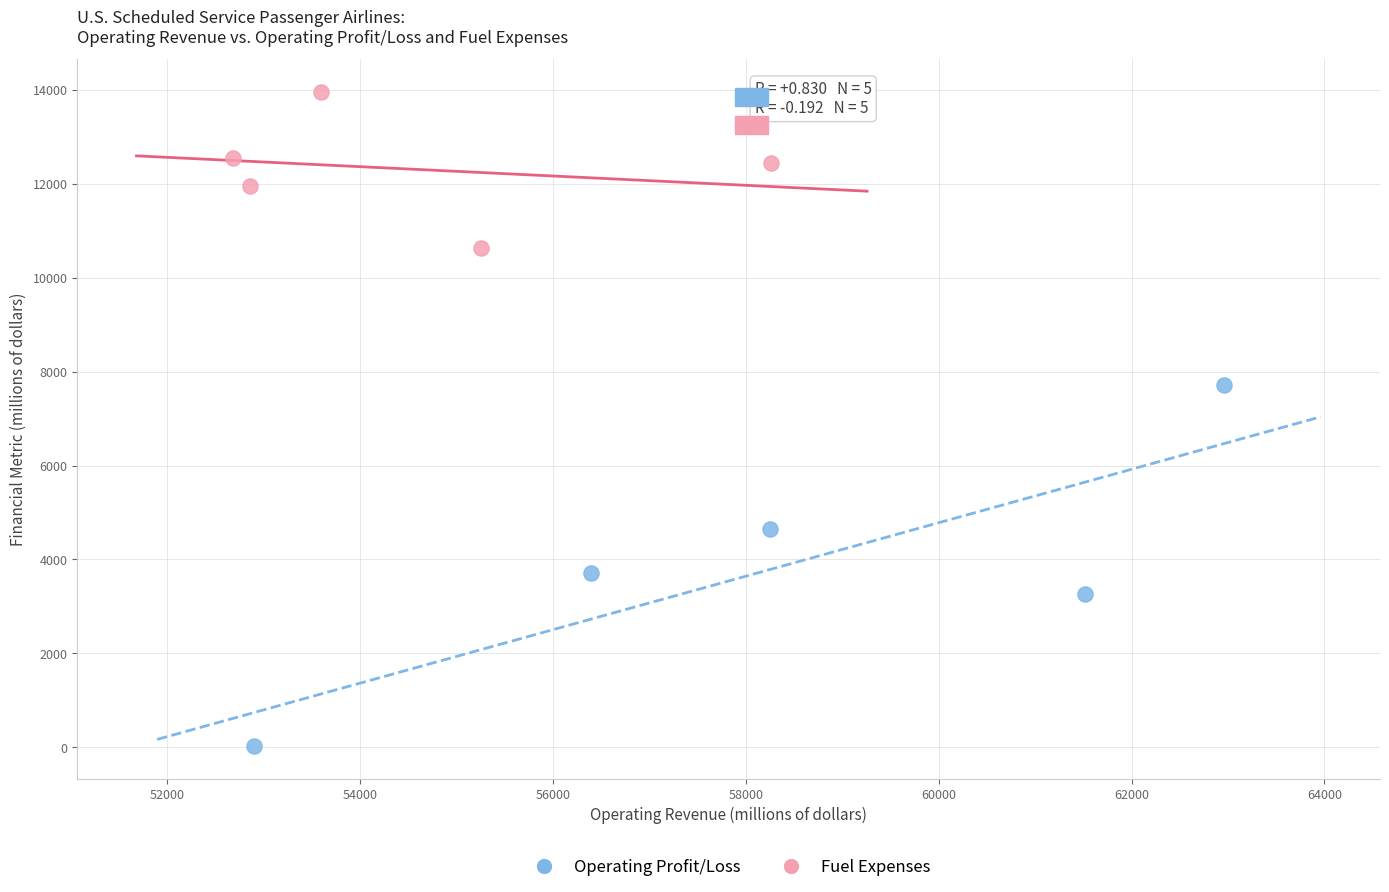

Which series has the widest spread of Y values?

Operating Profit/Loss